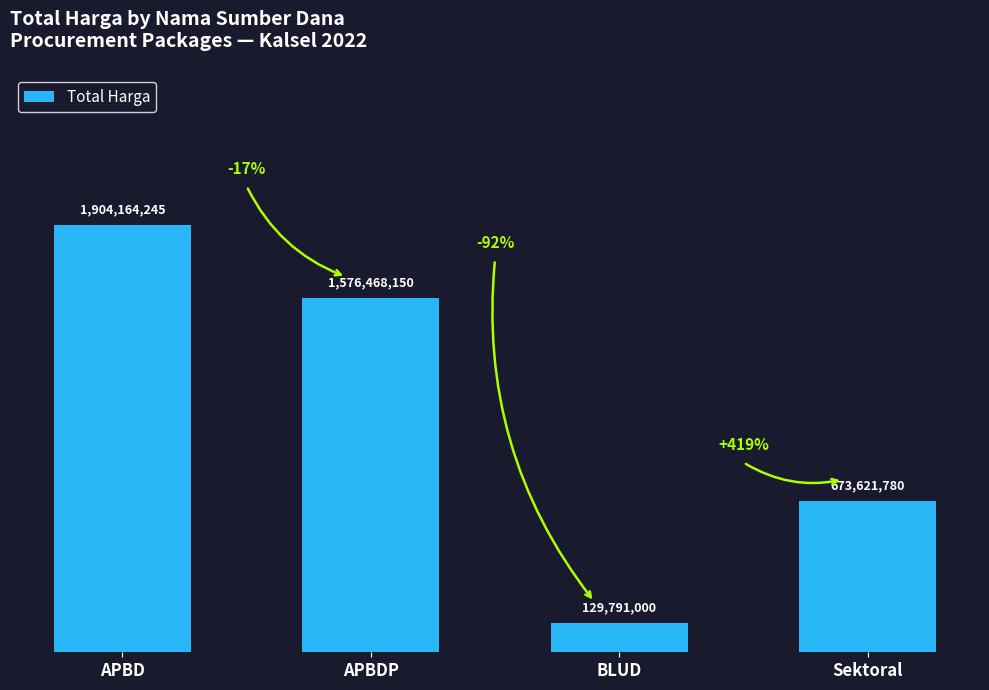

Are the bars horizontal?

No